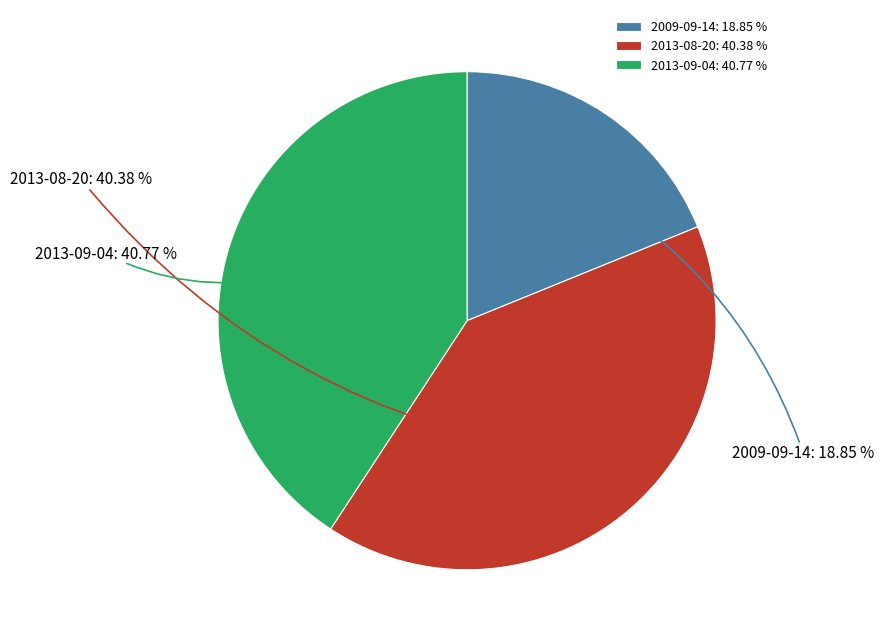

Which has a higher value, 2013-09-04 or 2009-09-14?

2013-09-04